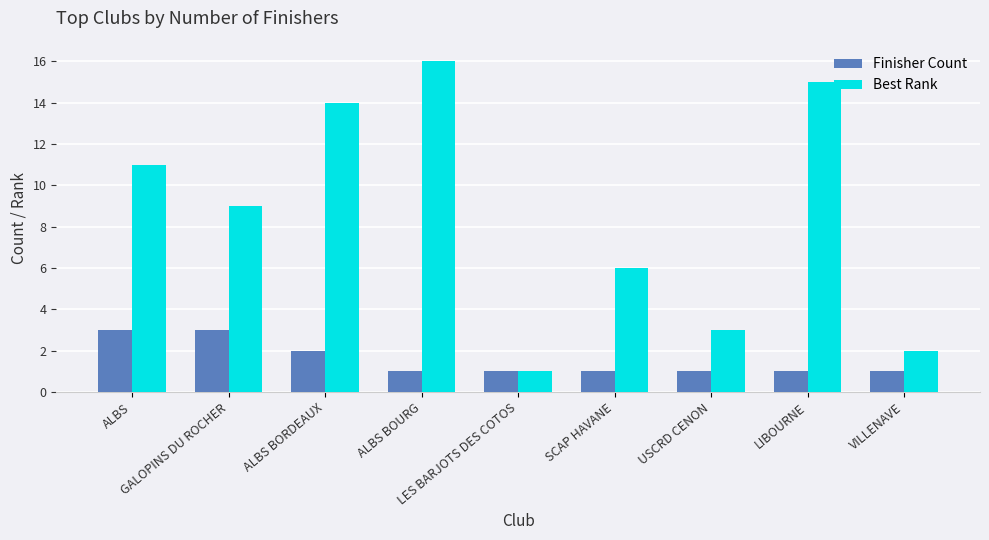

What is the difference between the maximum and minimum values in the Best Rank series?

15